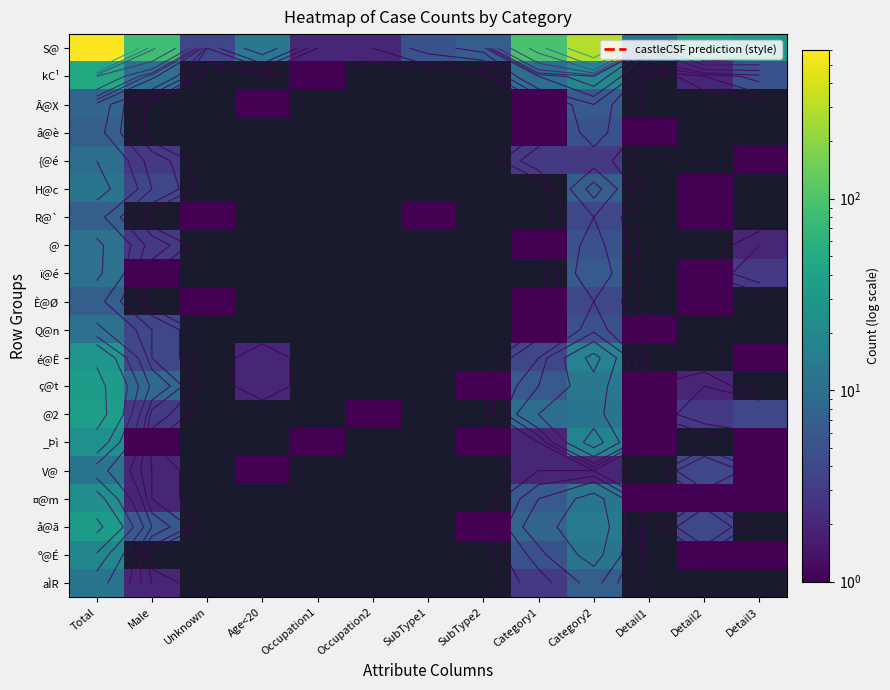

List the series in order of their peak value, lowest first.

â@è, R@`, È@Ø, Â@X, {@é, @, ï@é, Q@n, H@c, V@, aÌR, º@É, ¤@m, _Þì, é@Ê, å@ã, ç@t, @2, kC¹, S@